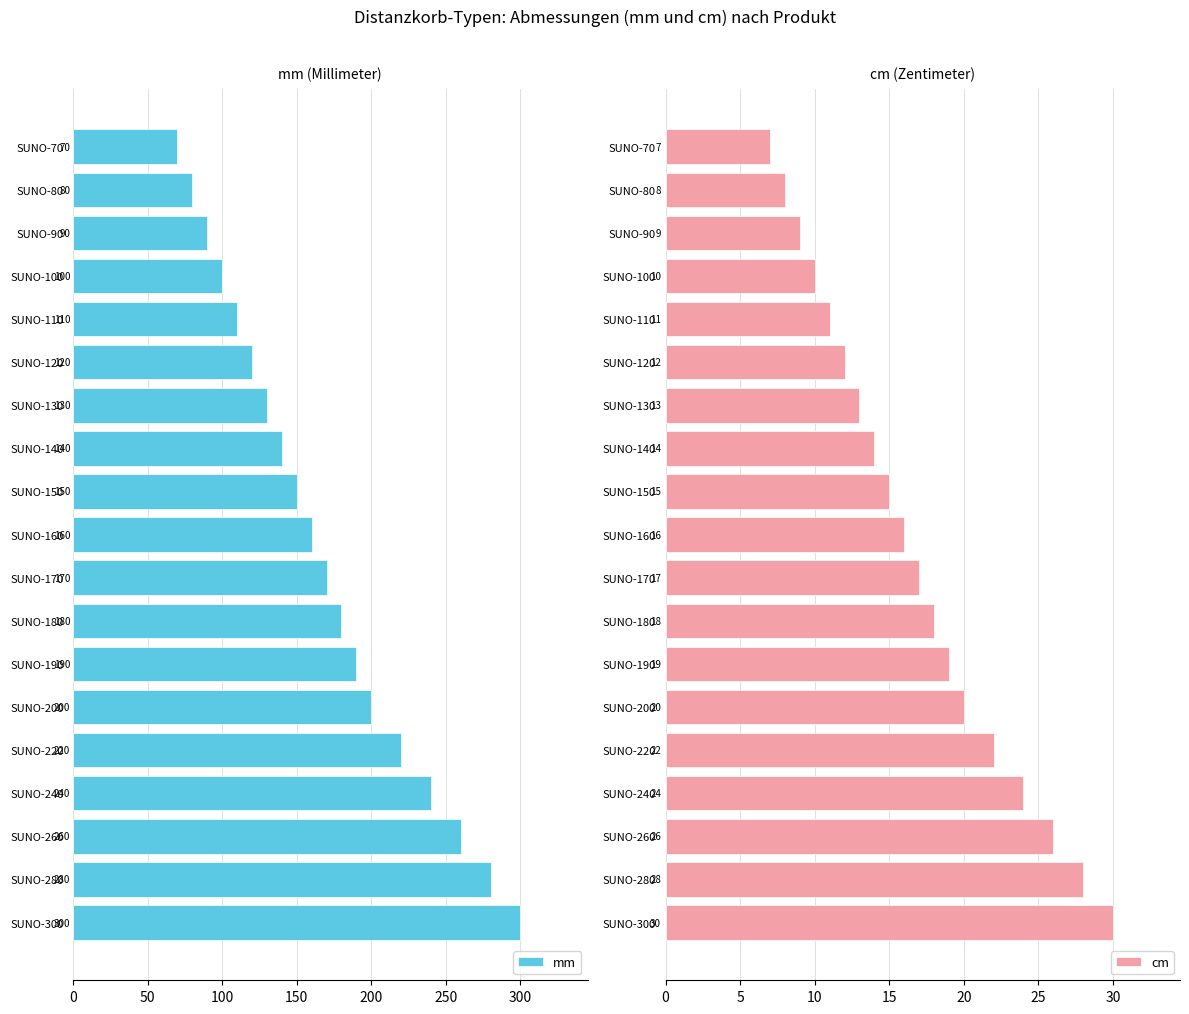

Rank the series by their maximum value, from highest to lowest.

mm, cm